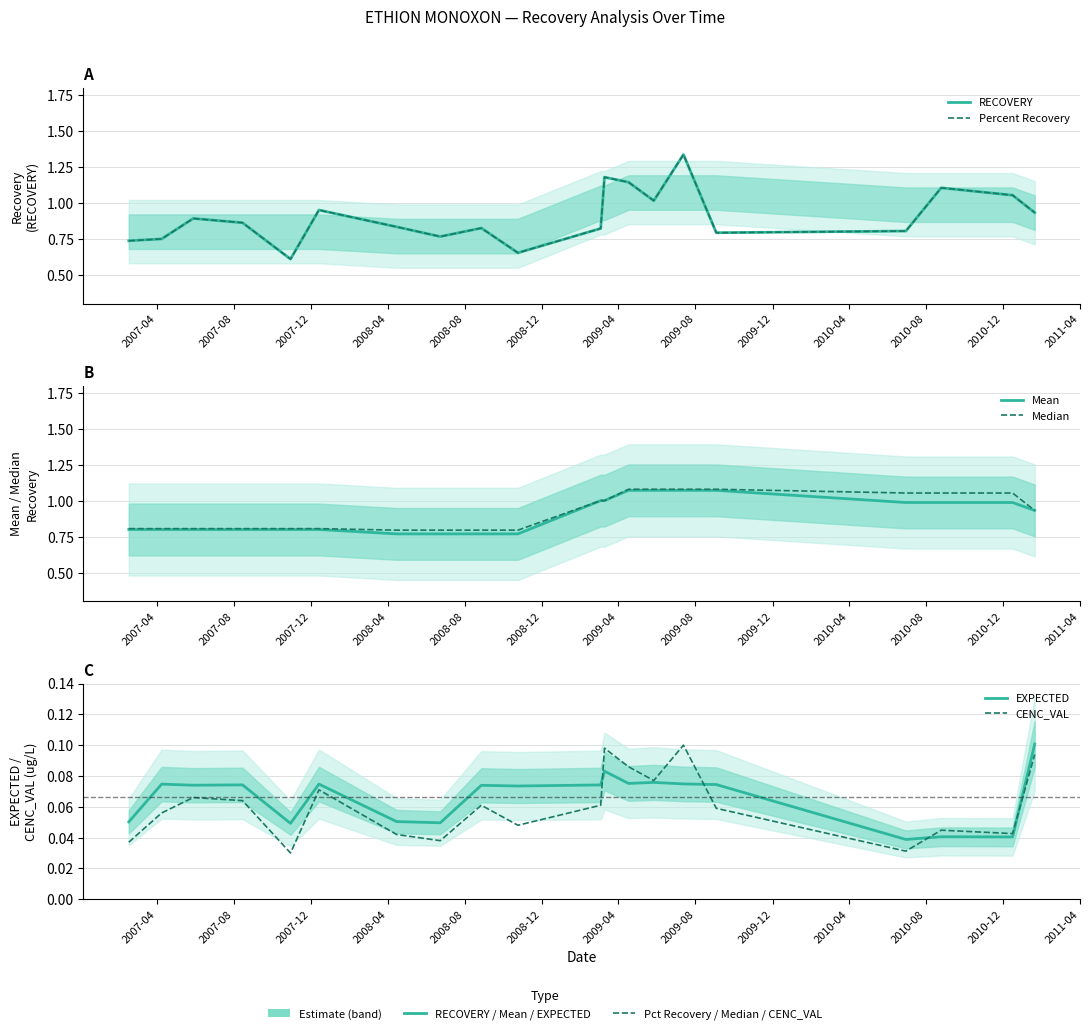

What is the difference between the maximum and second lowest values in the EXPECTED series?

0.1